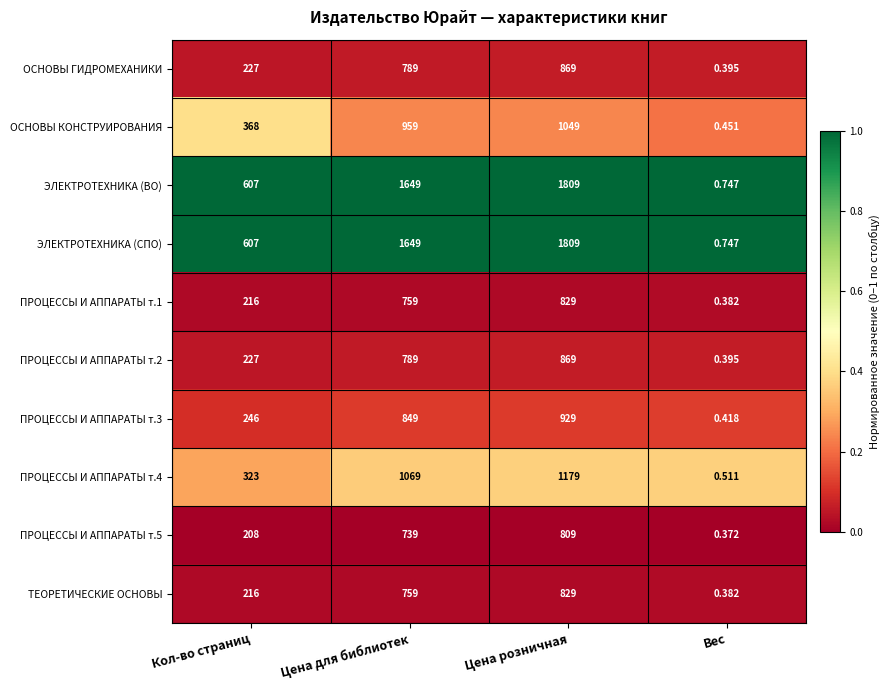

List the labels in order of ЭЛЕКТРОТЕХНИКА (ВО) value, largest first.

Цена розничная, Цена для библиотек, Кол-во страниц, Вес